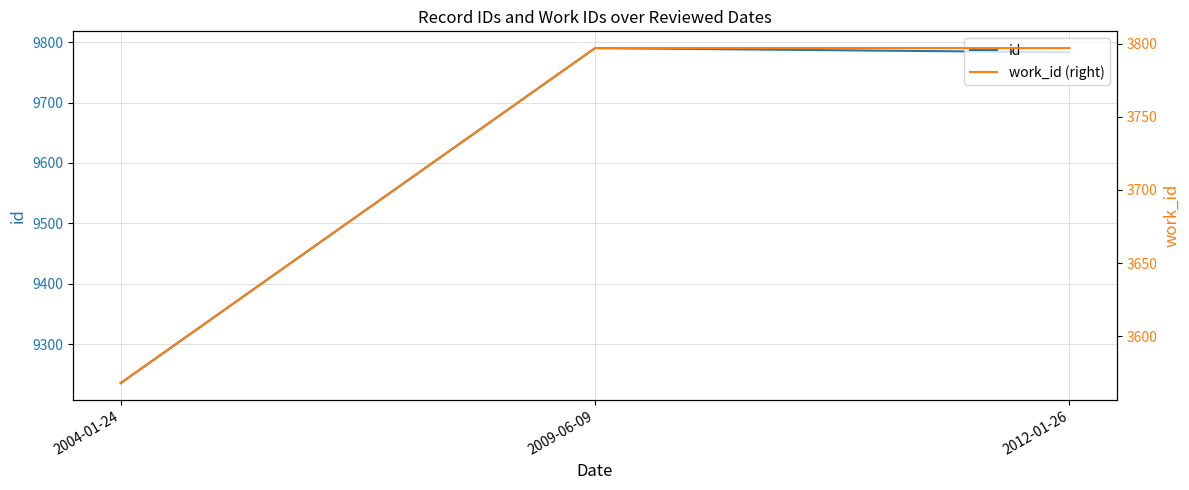

Reading left to right, transcribe all the data shown in this chart.

id: 2004-01-24=9236	2009-06-09=9790	2012-01-26=9783
work_id (right): 2004-01-24=3568	2009-06-09=3797	2012-01-26=3797